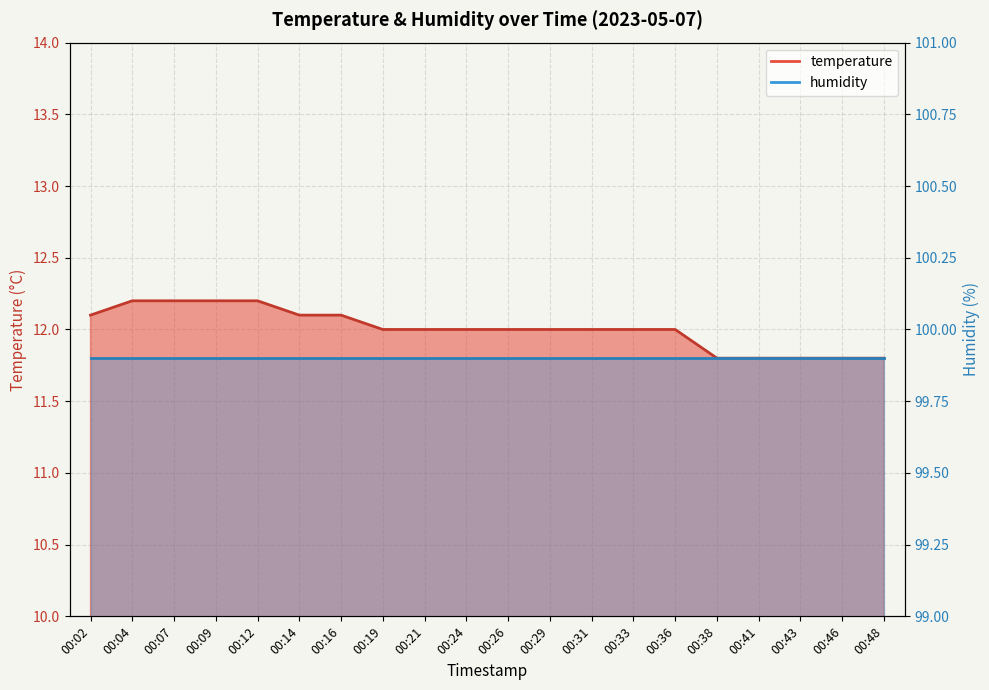

Is it true that the value at 00:02 is 2.5?

False